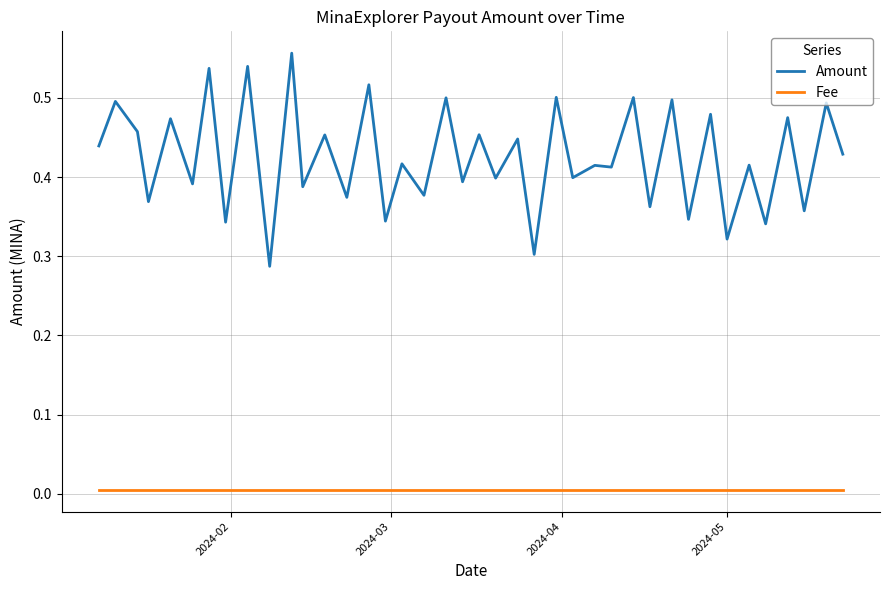

True or false: Amount and Fee cross at least once.

False